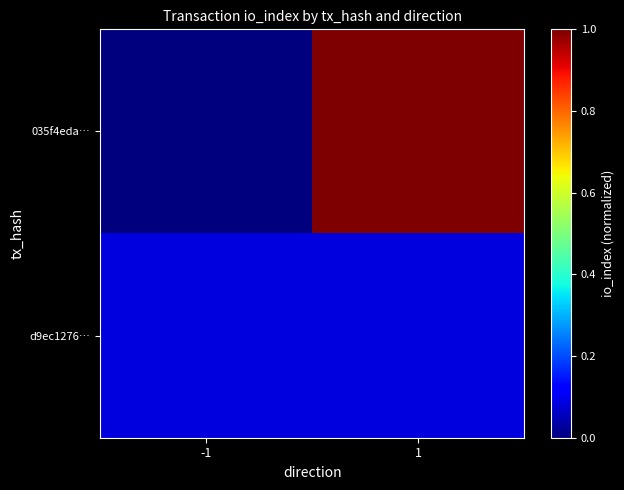

Reading right to left, transcribe all the data shown in this chart.

035f4eda…: 1=1.0	-1=0.0
d9ec1276…: 1=0.1	-1=0.1